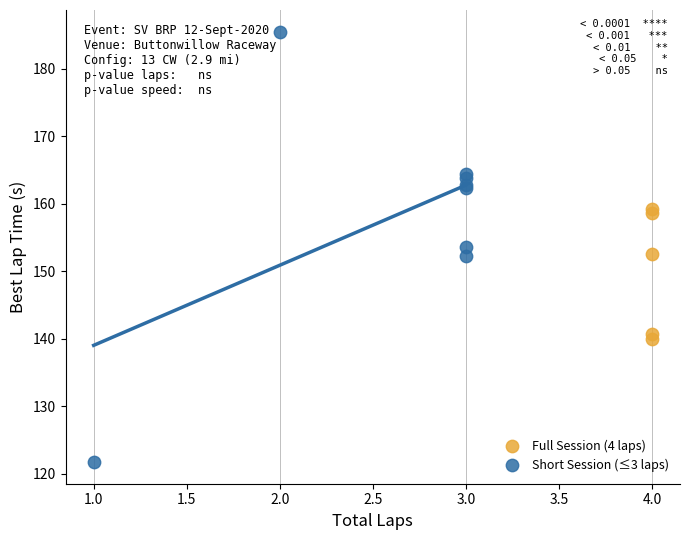

What are all the series names shown in the legend?

Full Session (4 laps), Short Session (≤3 laps)